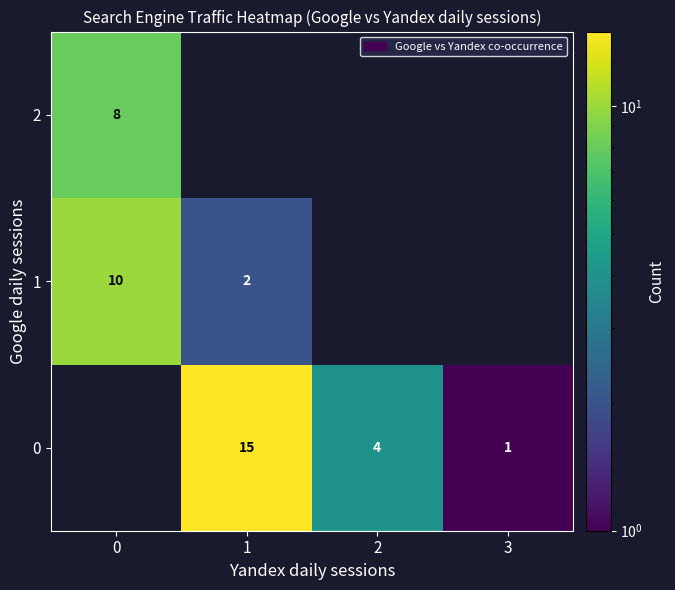

True or false: 0 has a value of 9 at 1.

False